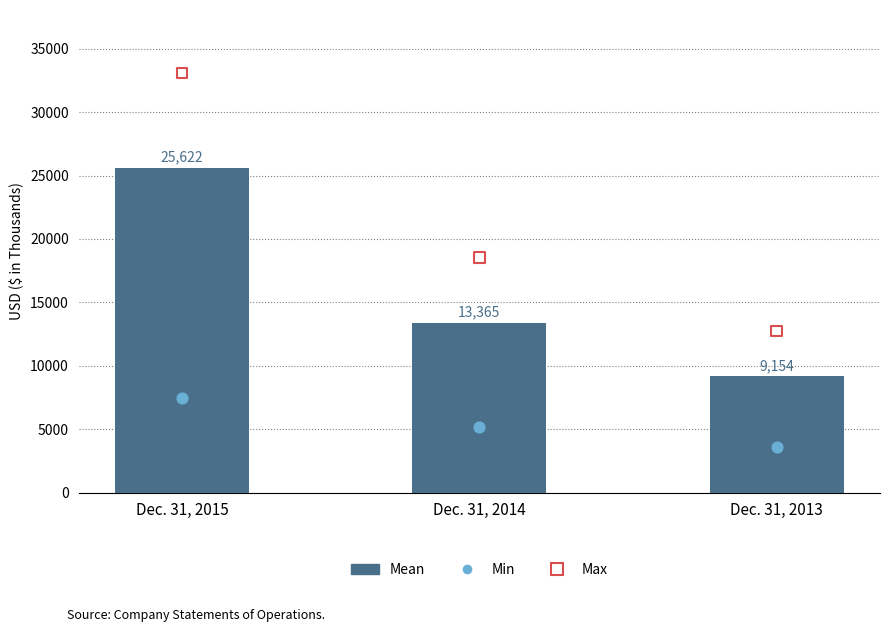

At which category is the sum across all series the highest?

Dec. 31, 2015